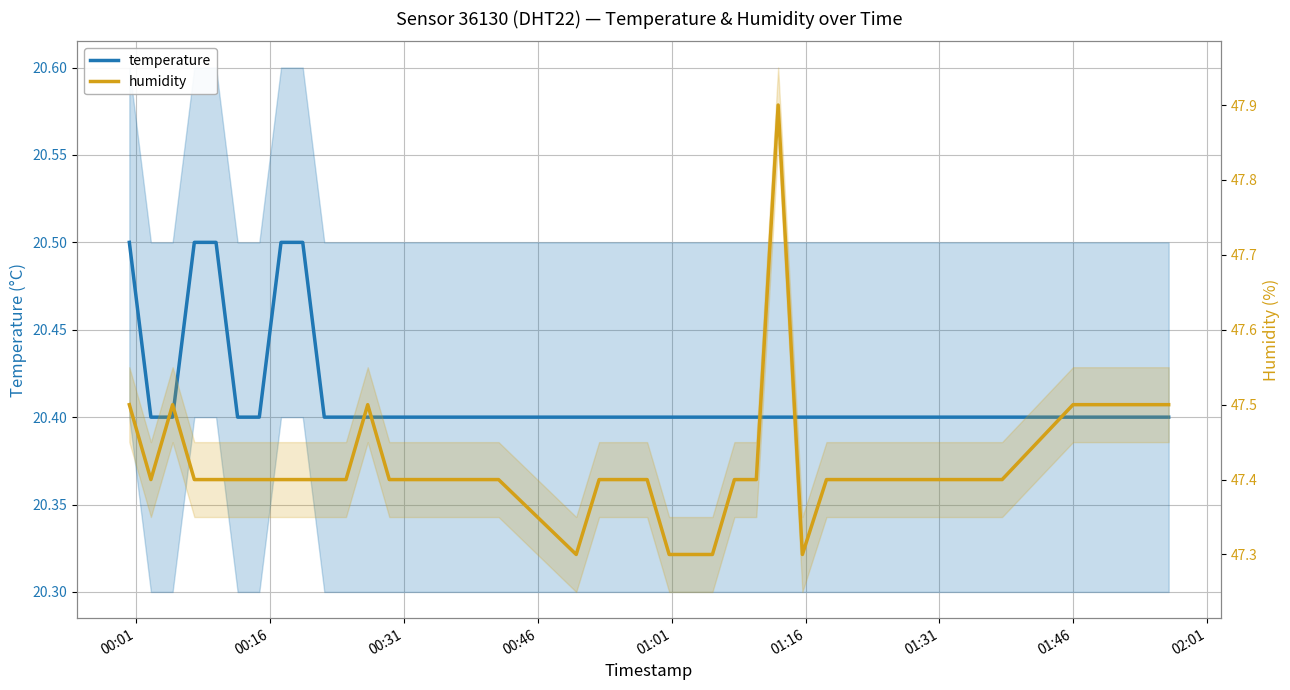

What is the difference between the highest and lowest values at 00:01?

27.0